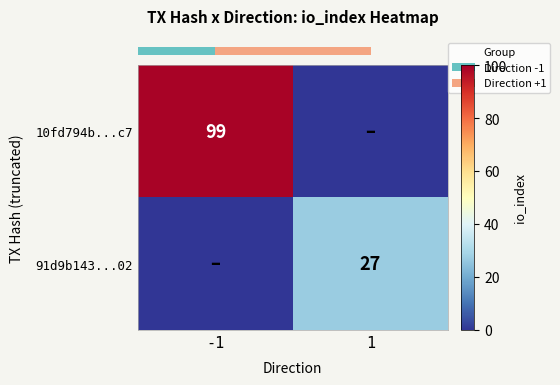

Is it true that row_0 equals -50 at 1?

False